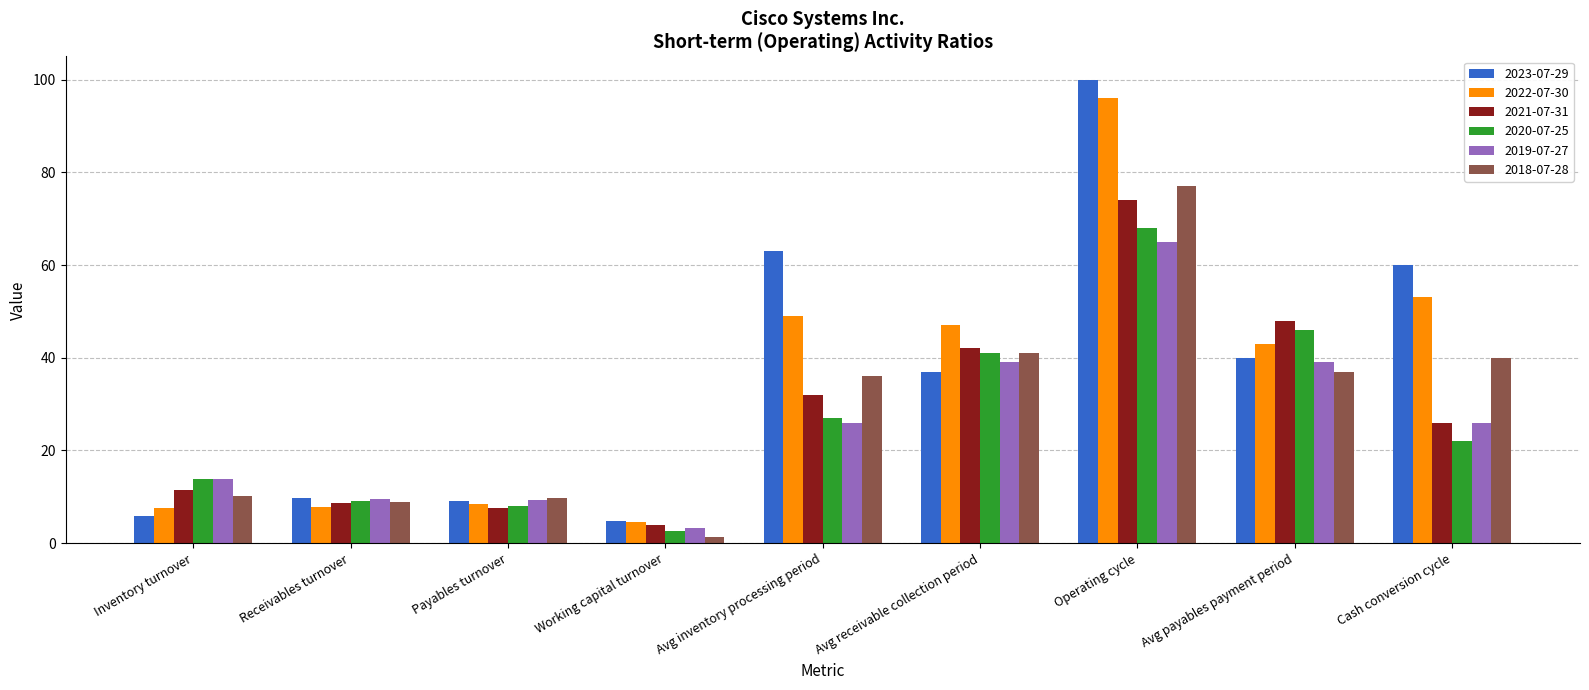

What is the sum of all 2018-07-28 values?

261.3